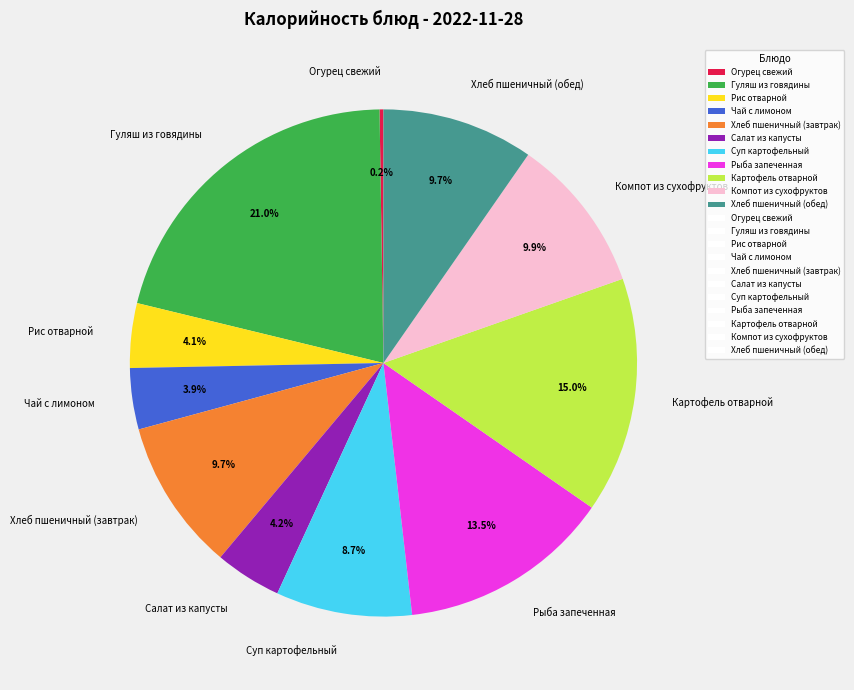

Which slice is the largest?

Гуляш из говядины